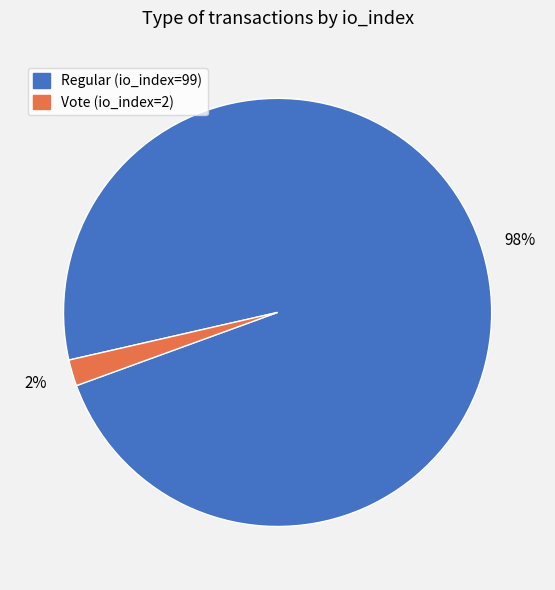

To the nearest percent, what is the average slice percentage?

50%